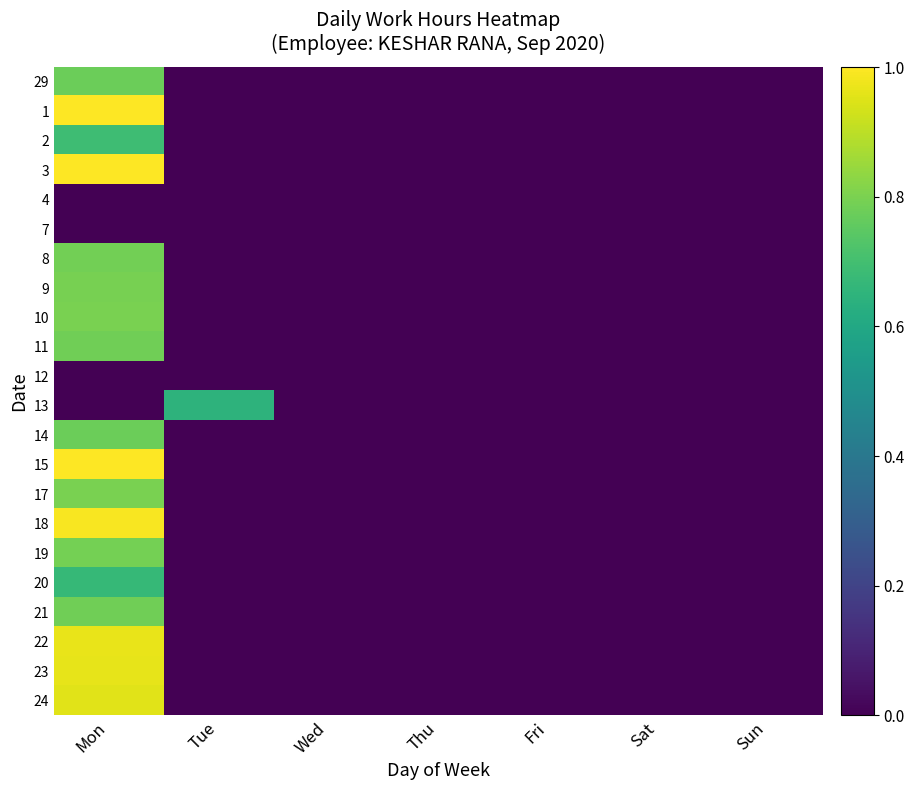

Reading right to left, extract all data points from this chart.

29: Sun=0.0	Sat=0.0	Fri=0.0	Thu=0.0	Wed=0.0	Tue=0.0	Mon=0.8
1: Sun=0.0	Sat=0.0	Fri=0.0	Thu=0.0	Wed=0.0	Tue=0.0	Mon=1.0
2: Sun=0.0	Sat=0.0	Fri=0.0	Thu=0.0	Wed=0.0	Tue=0.0	Mon=0.7
3: Sun=0.0	Sat=0.0	Fri=0.0	Thu=0.0	Wed=0.0	Tue=0.0	Mon=1.0
4: Sun=0.0	Sat=0.0	Fri=0.0	Thu=0.0	Wed=0.0	Tue=0.0	Mon=0.0
7: Sun=0.0	Sat=0.0	Fri=0.0	Thu=0.0	Wed=0.0	Tue=0.0	Mon=0.0
8: Sun=0.0	Sat=0.0	Fri=0.0	Thu=0.0	Wed=0.0	Tue=0.0	Mon=0.8
9: Sun=0.0	Sat=0.0	Fri=0.0	Thu=0.0	Wed=0.0	Tue=0.0	Mon=0.8
10: Sun=0.0	Sat=0.0	Fri=0.0	Thu=0.0	Wed=0.0	Tue=0.0	Mon=0.8
11: Sun=0.0	Sat=0.0	Fri=0.0	Thu=0.0	Wed=0.0	Tue=0.0	Mon=0.8
12: Sun=0.0	Sat=0.0	Fri=0.0	Thu=0.0	Wed=0.0	Tue=0.0	Mon=0.0
13: Sun=0.0	Sat=0.0	Fri=0.0	Thu=0.0	Wed=0.0	Tue=0.6	Mon=0.0
14: Sun=0.0	Sat=0.0	Fri=0.0	Thu=0.0	Wed=0.0	Tue=0.0	Mon=0.8
15: Sun=0.0	Sat=0.0	Fri=0.0	Thu=0.0	Wed=0.0	Tue=0.0	Mon=1.0
17: Sun=0.0	Sat=0.0	Fri=0.0	Thu=0.0	Wed=0.0	Tue=0.0	Mon=0.8
18: Sun=0.0	Sat=0.0	Fri=0.0	Thu=0.0	Wed=0.0	Tue=0.0	Mon=1.0
19: Sun=0.0	Sat=0.0	Fri=0.0	Thu=0.0	Wed=0.0	Tue=0.0	Mon=0.8
20: Sun=0.0	Sat=0.0	Fri=0.0	Thu=0.0	Wed=0.0	Tue=0.0	Mon=0.7
21: Sun=0.0	Sat=0.0	Fri=0.0	Thu=0.0	Wed=0.0	Tue=0.0	Mon=0.8
22: Sun=0.0	Sat=0.0	Fri=0.0	Thu=0.0	Wed=0.0	Tue=0.0	Mon=1.0
23: Sun=0.0	Sat=0.0	Fri=0.0	Thu=0.0	Wed=0.0	Tue=0.0	Mon=1.0
24: Sun=0.0	Sat=0.0	Fri=0.0	Thu=0.0	Wed=0.0	Tue=0.0	Mon=1.0